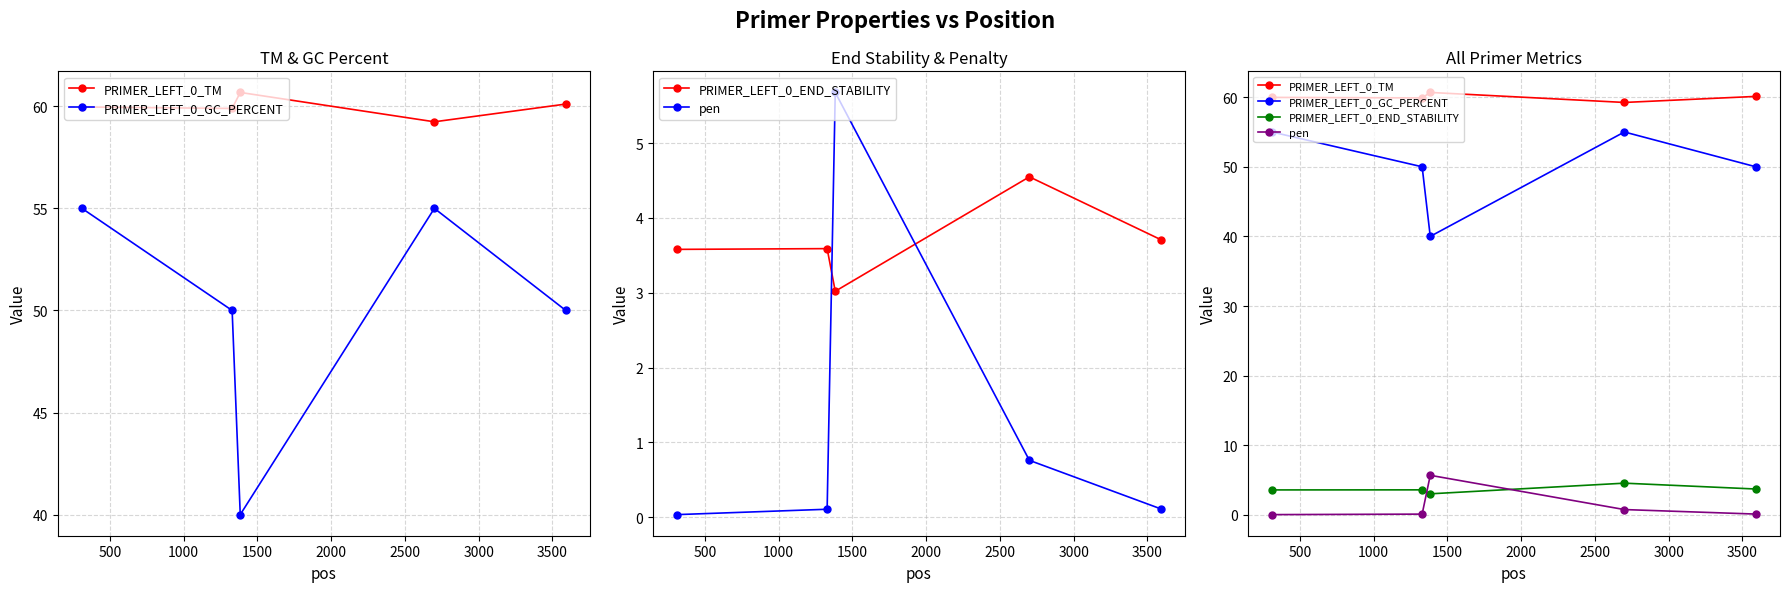

Reading right to left, transcribe all the data shown in this chart.

PRIMER_LEFT_0_TM: 60.1	59.2	60.7	59.9	60.0
PRIMER_LEFT_0_GC_PERCENT: 50.0	55.0	40.0	50.0	55.0
PRIMER_LEFT_0_END_STABILITY: 3.7	4.5	3.0	3.6	3.6
pen: 0.1	0.8	5.7	0.1	0.0